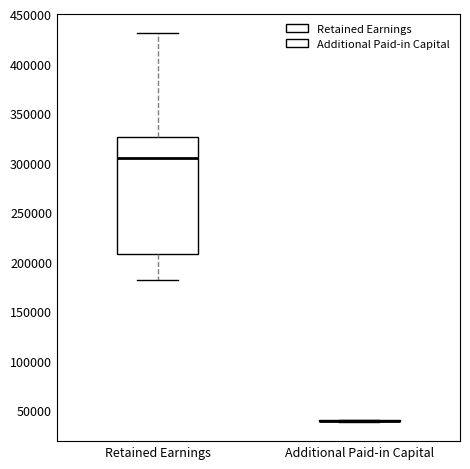

Where is the upper edge of the box for Retained Earnings on the y-axis? The values are not printed on the chart, so give them approximately, as read against the axis.

325000